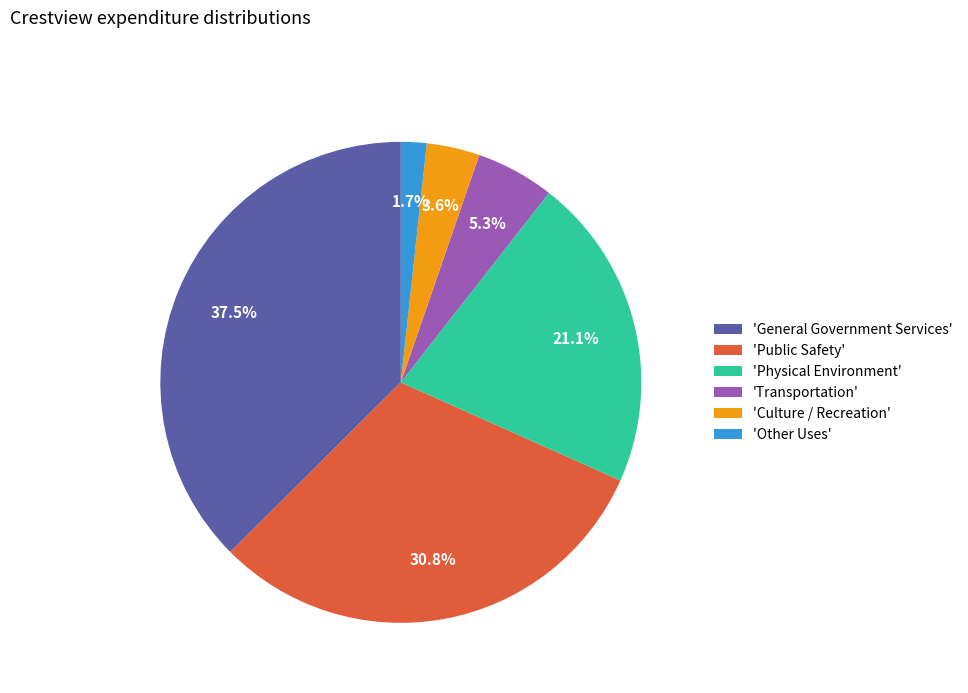

Do 'General Government Services' and 'Other Uses' together represent more than half of the pie?

No